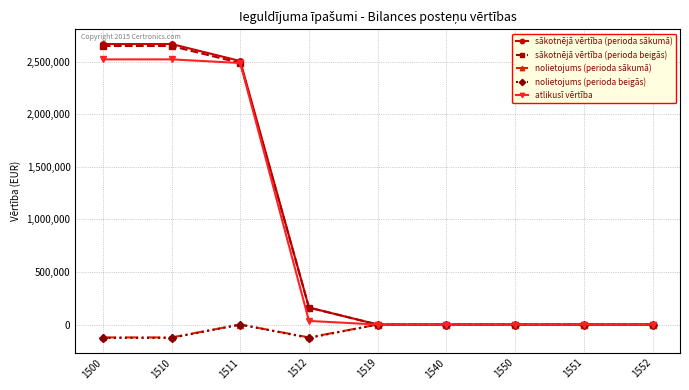

At how many categories does at least one series exceed 1592571?

3